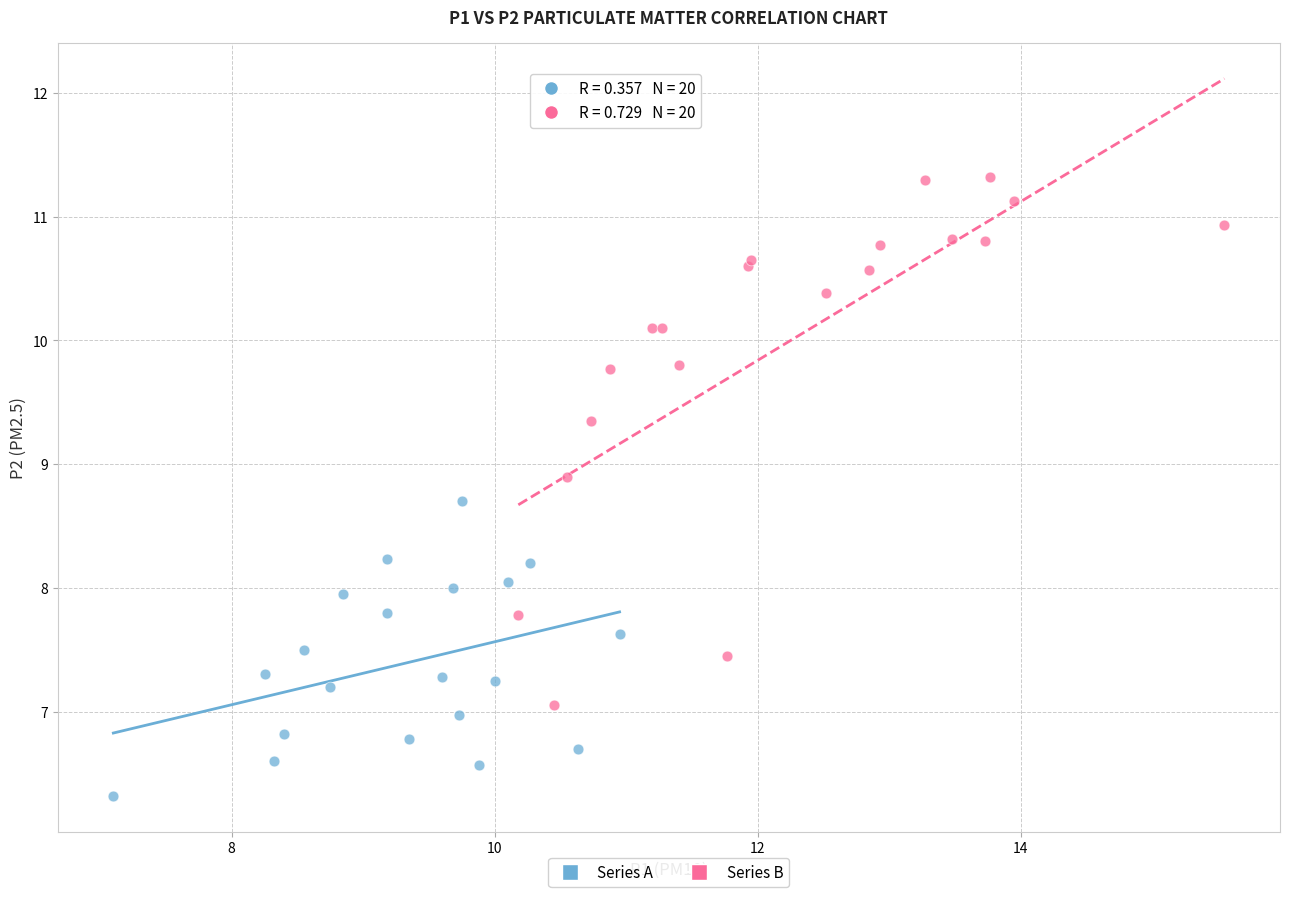

Which series has the largest Y range (max minus min)?

Series B